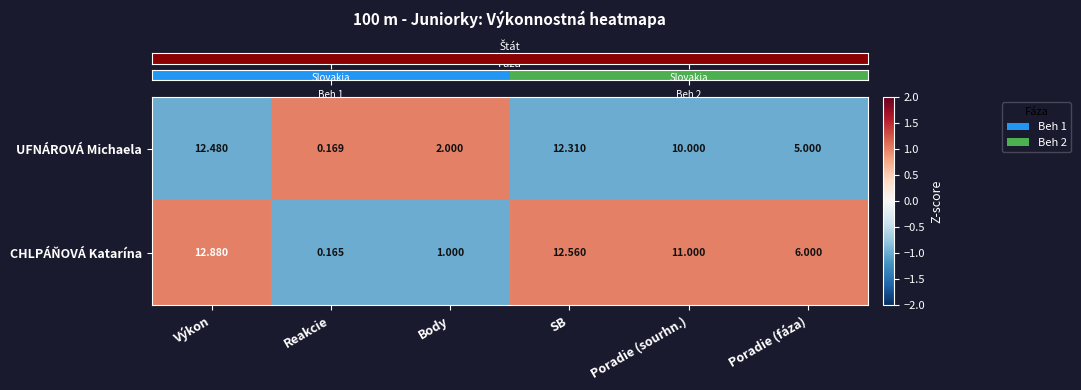

Which series has the widest spread of values?

CHLPÁŇOVÁ Katarína